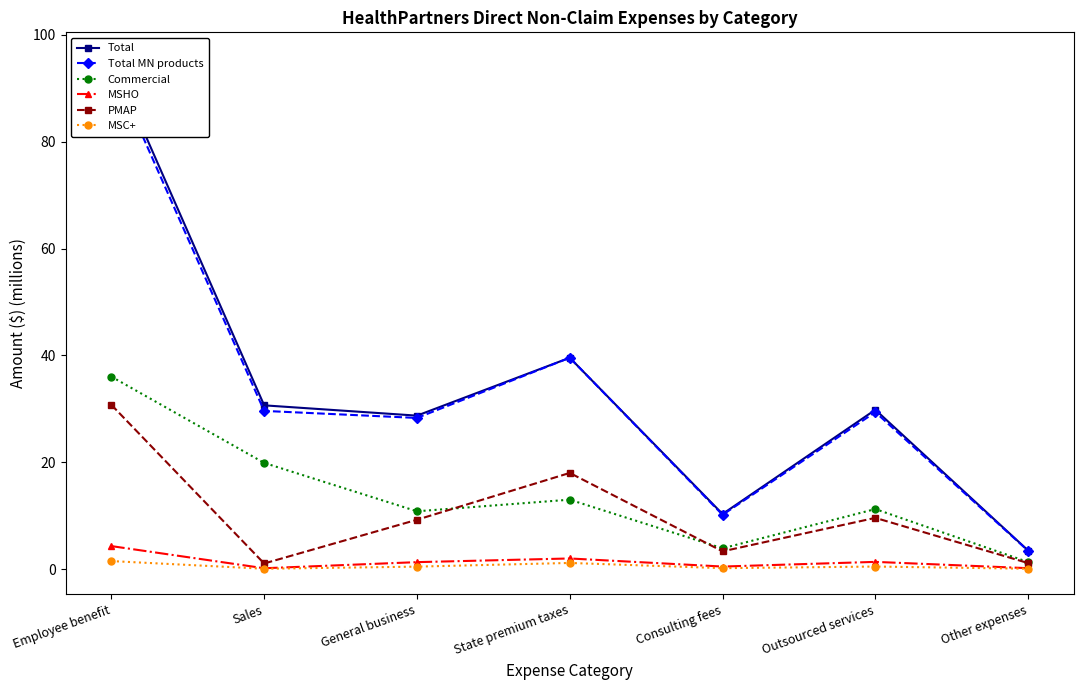

Reading right to left, list all the values displayed in this chart.

Total: Other expenses=3.5	Outsourced services=29.8	Consulting fees=10.3	State premium taxes=39.6	General business=28.7	Sales=30.6	Employee benefit=95.7
Total MN products: Other expenses=3.4	Outsourced services=29.4	Consulting fees=10.1	State premium taxes=39.6	General business=28.3	Sales=29.6	Employee benefit=94.3
Commercial: Other expenses=1.3	Outsourced services=11.2	Consulting fees=3.9	State premium taxes=13.0	General business=10.8	Sales=19.9	Employee benefit=36.0
MSHO: Other expenses=0.2	Outsourced services=1.3	Consulting fees=0.5	State premium taxes=2.0	General business=1.3	Sales=0.1	Employee benefit=4.3
PMAP: Other expenses=1.1	Outsourced services=9.6	Consulting fees=3.3	State premium taxes=18.0	General business=9.2	Sales=1.0	Employee benefit=30.7
MSC+: Other expenses=0.1	Outsourced services=0.5	Consulting fees=0.2	State premium taxes=1.1	General business=0.4	Sales=0.1	Employee benefit=1.5